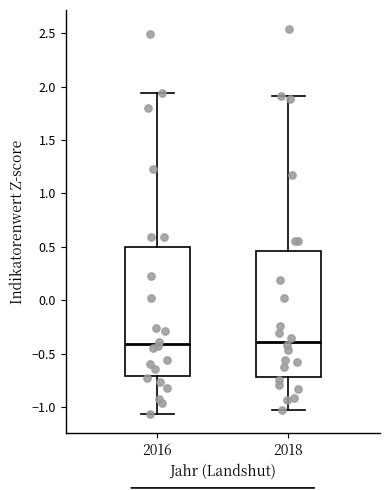

Reading left to right, transcribe this box plot: for each box, give where its median line is, the range the box spans, and where its two whiskers end, as read against the y-axis. The values are not printed on the chart, so give them approximately, as read against the axis.

2016: median -0.40, box -0.70 to 0.50, whiskers -1.05 to 1.95
2018: median -0.40, box -0.70 to 0.45, whiskers -1.05 to 1.90